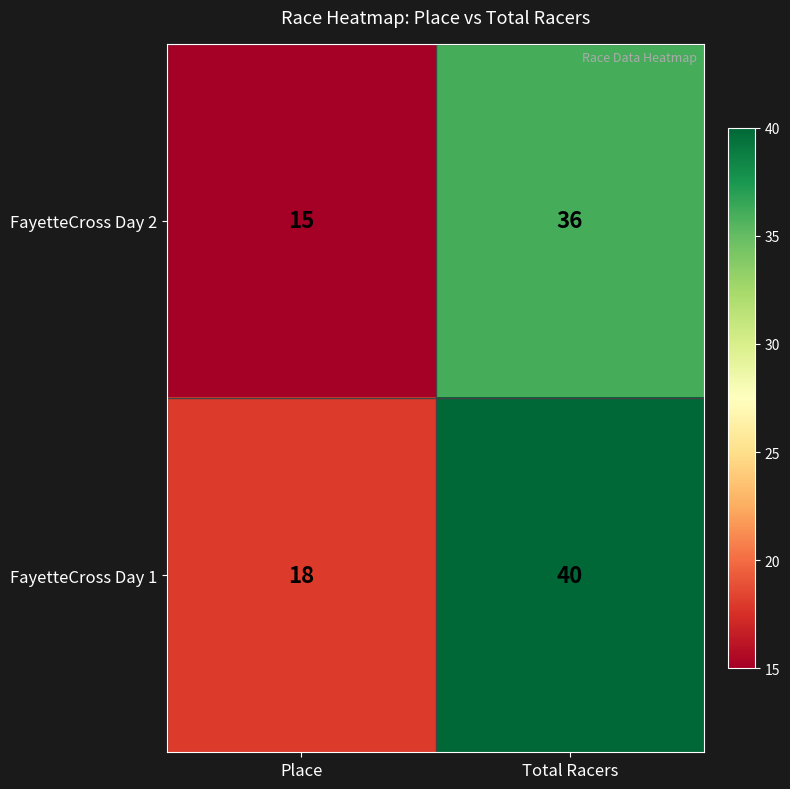

Reading right to left, what are all the values shown in this chart?

FayetteCross Day 2: Total Racers=36	Place=15
FayetteCross Day 1: Total Racers=40	Place=18